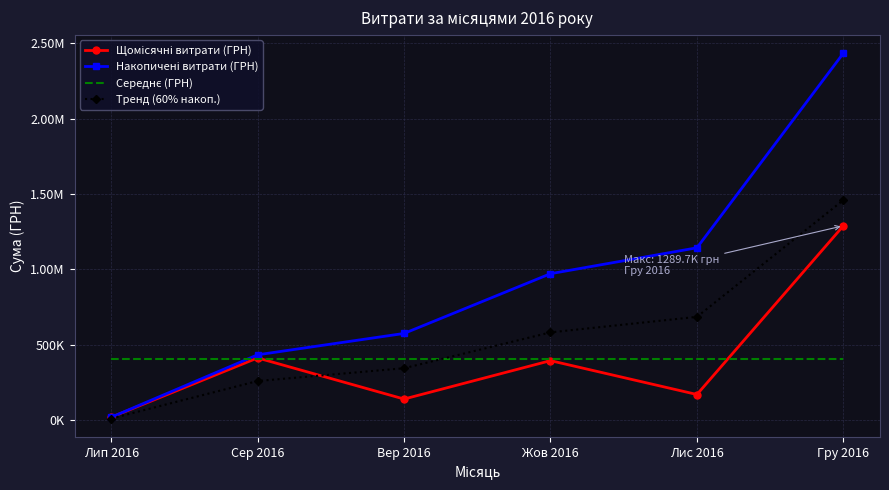

What is the difference between the second highest and second lowest values in the Тренд (60% накоп.) series?

425438.9